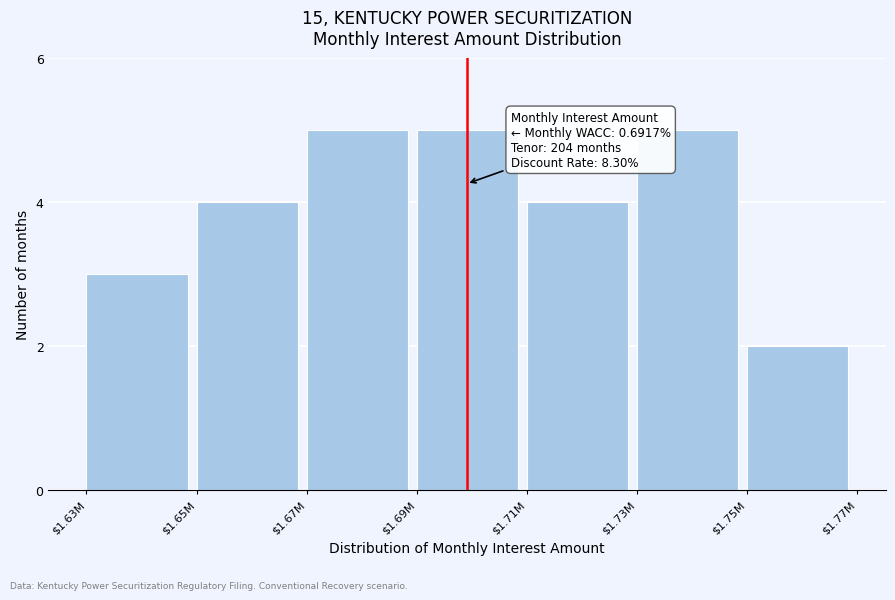

Reading left to right, transcribe all the data shown in this chart.

3	4	5	5	4	5	2